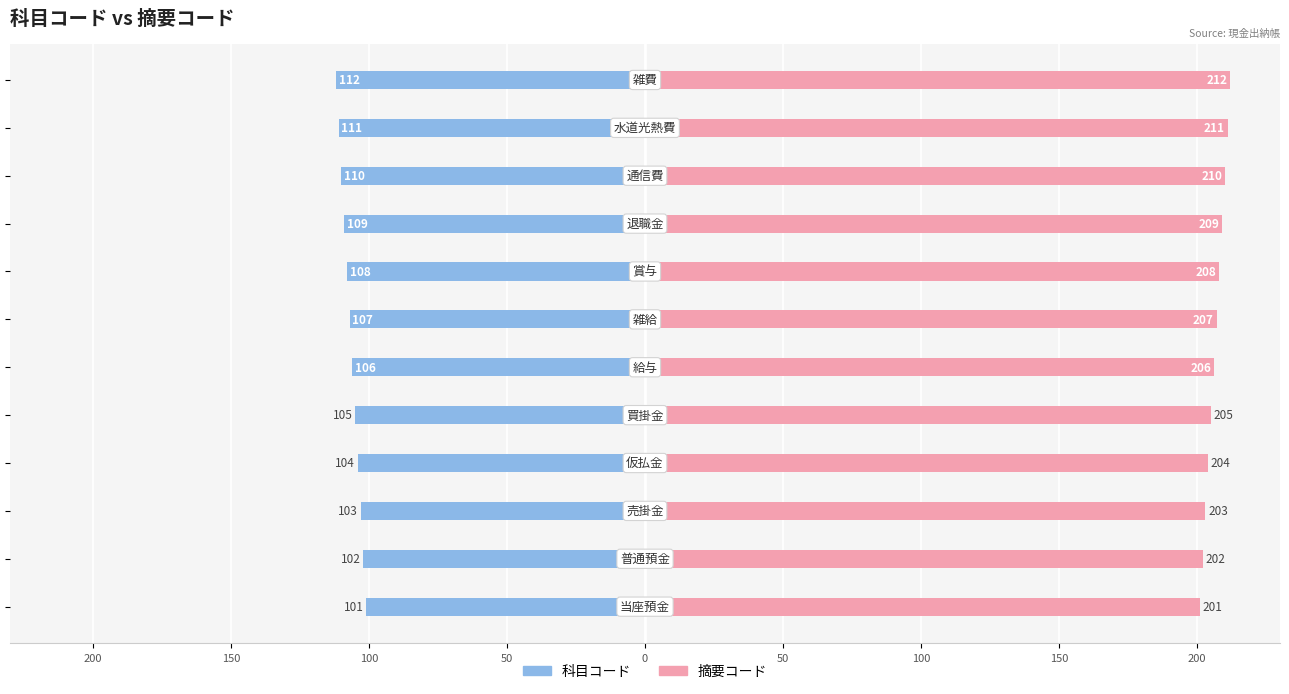

List the series in order of their overall mean, highest first.

摘要コード, 科目コード